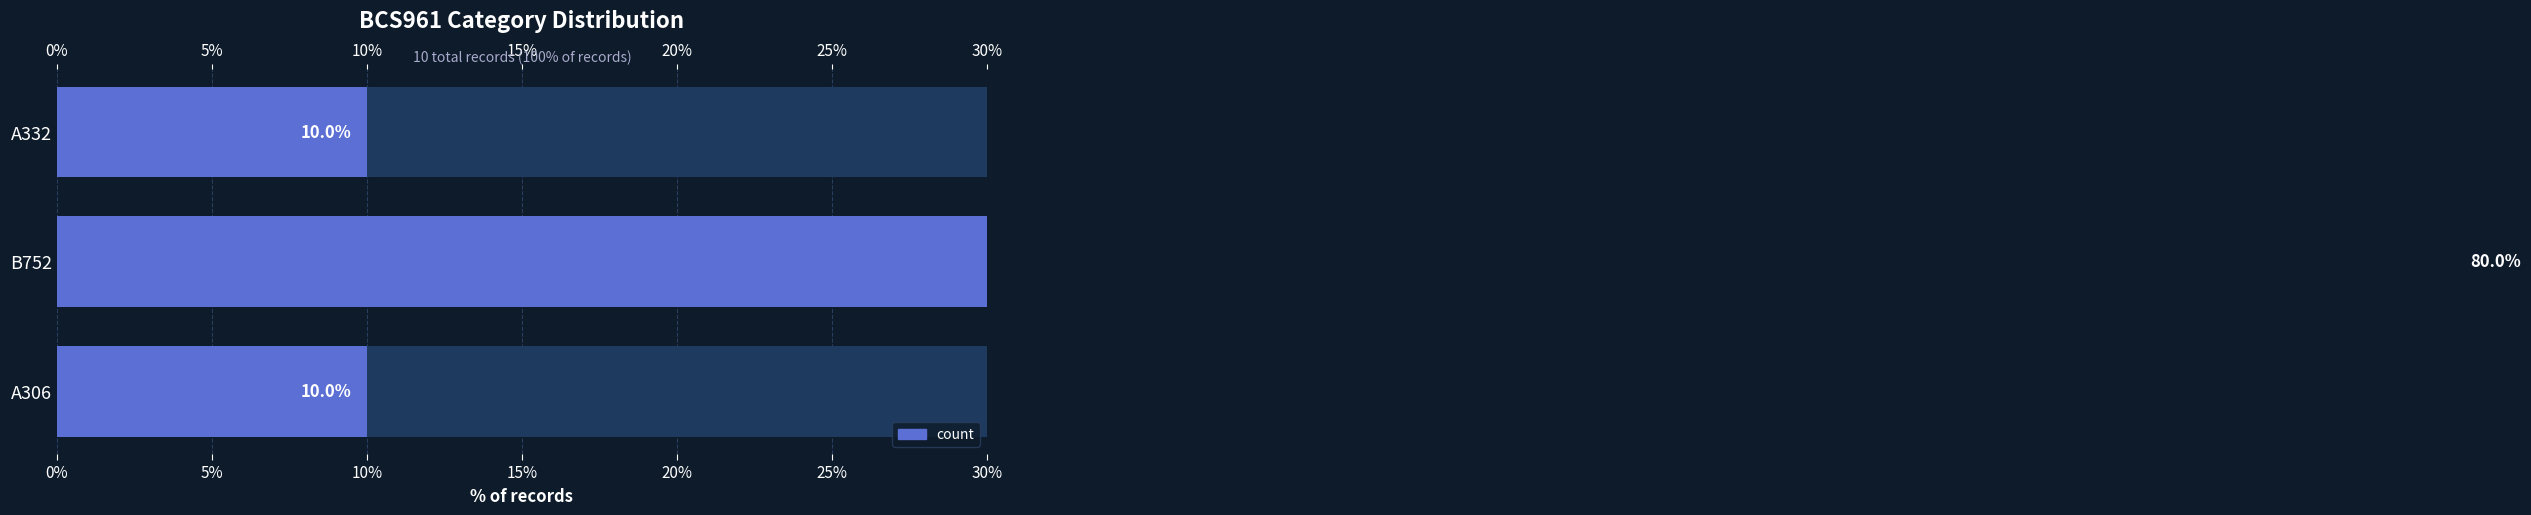

Reading left to right, transcribe all the data shown in this chart.

10	80	10